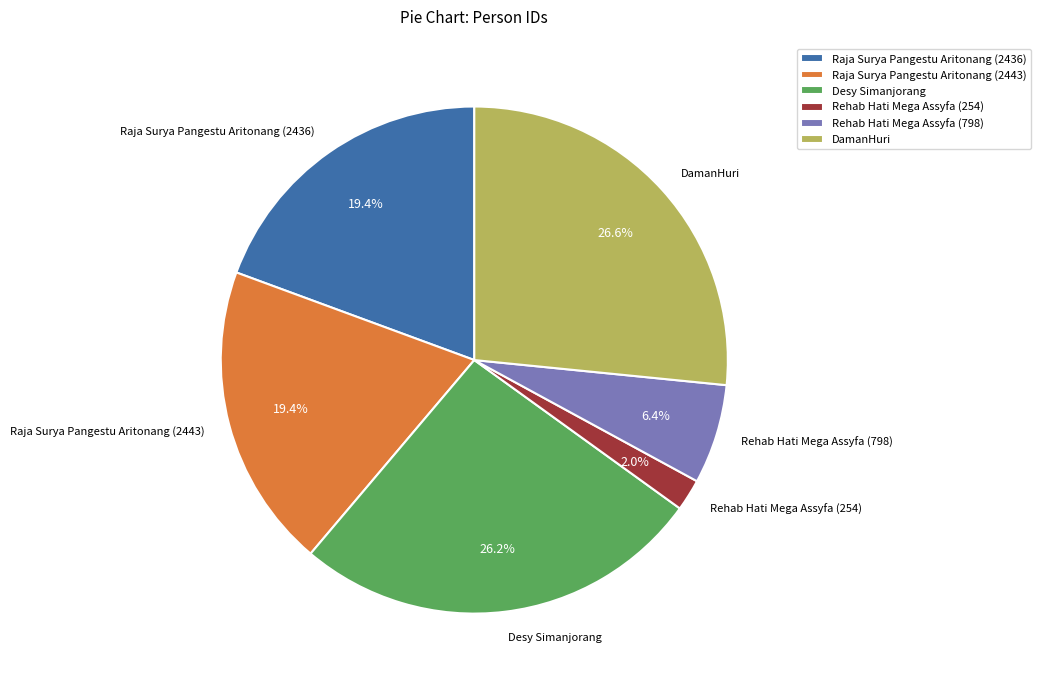

Which category has the smallest portion of the pie?

Rehab Hati Mega Assyfa (254)